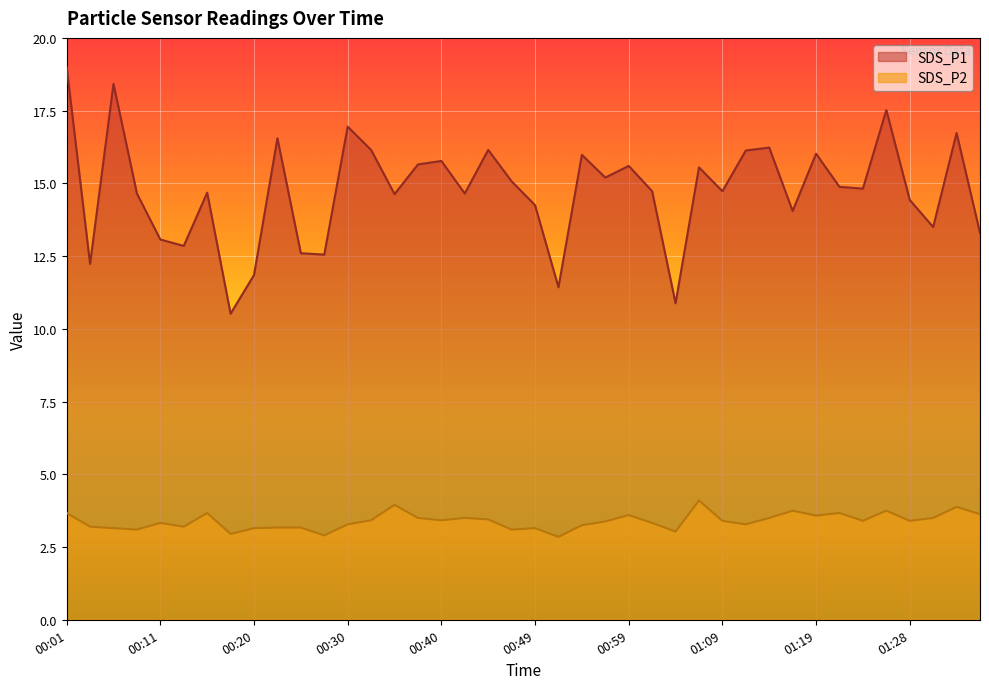

Reading right to left, list all the values displayed in this chart.

SDS_P1: 13.3	16.7	13.5	14.4	17.5	14.8	14.9	16.0	14.1	16.2	16.1	14.7	15.6	10.9	14.7	15.6	15.2	16.0	11.4	14.2	15.1	16.1	14.7	15.8	15.7	14.6	16.1	16.9	12.6	12.6	16.6	11.8	10.5	14.7	12.8	13.1	14.7	18.4	12.2	19.0
SDS_P2: 3.6	3.9	3.5	3.4	3.8	3.4	3.7	3.6	3.8	3.5	3.3	3.4	4.1	3.0	3.3	3.6	3.4	3.2	2.9	3.1	3.1	3.5	3.5	3.4	3.5	4.0	3.4	3.3	2.9	3.2	3.2	3.1	3.0	3.7	3.2	3.3	3.1	3.1	3.2	3.7